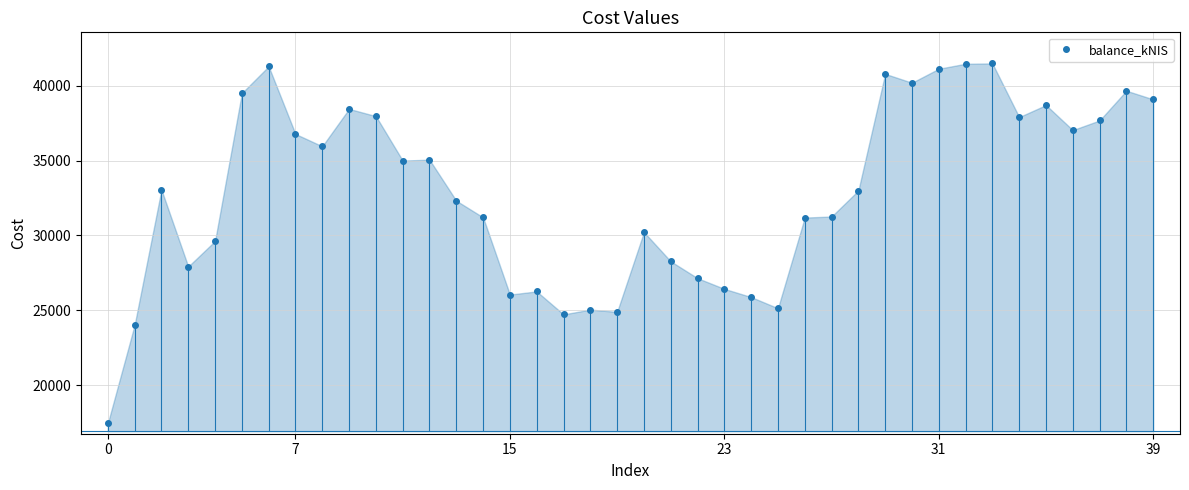

How many data points does each series have?

40